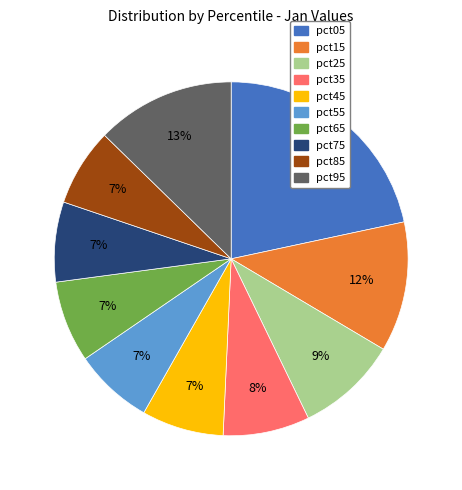

To the nearest percent, what portion does pct65 represent?

7%